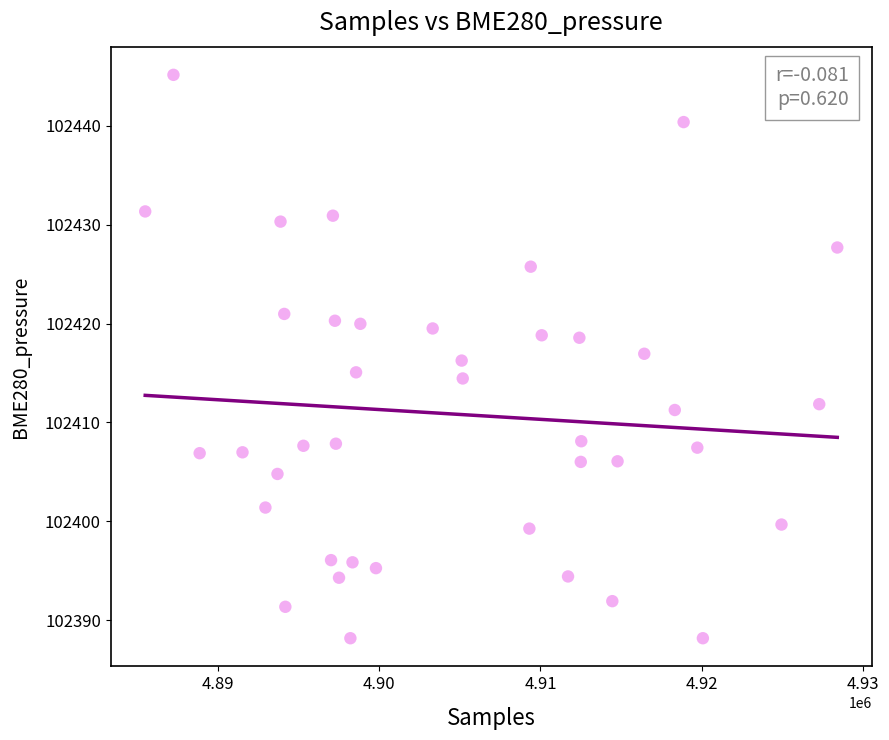

What is the range of X values (max minus min)?

42912.0